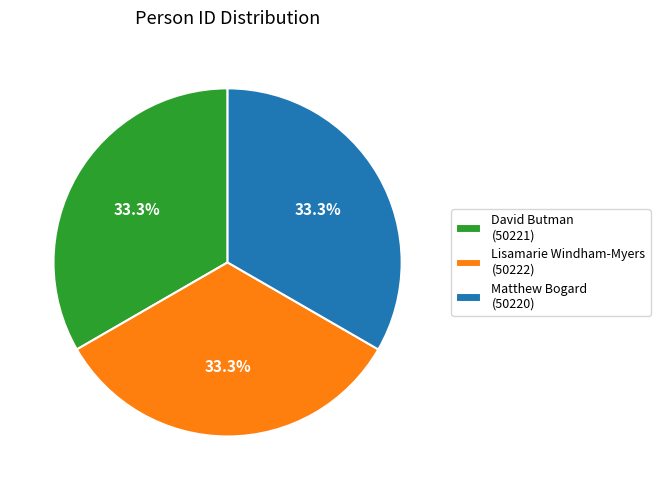

The Matthew Bogard slice represents 33% of the pie. True or false?

True